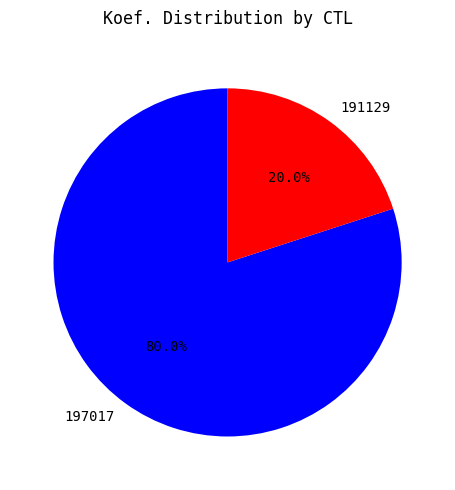

To the nearest percent, what portion does 191129 represent?

20%